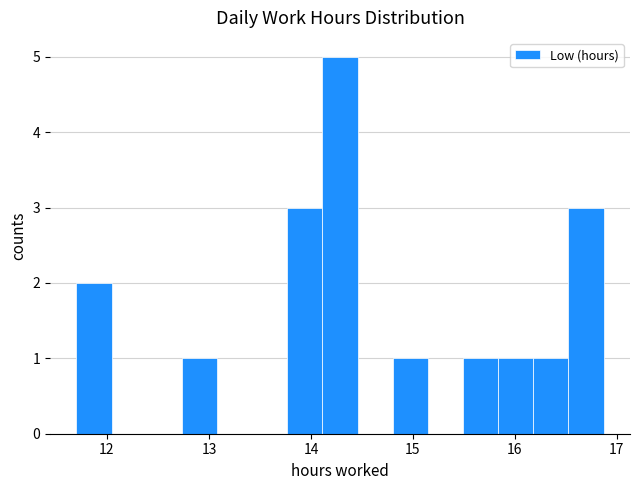

Read against the x-axis, roughly where is the centre of the tallest bar?

14.3